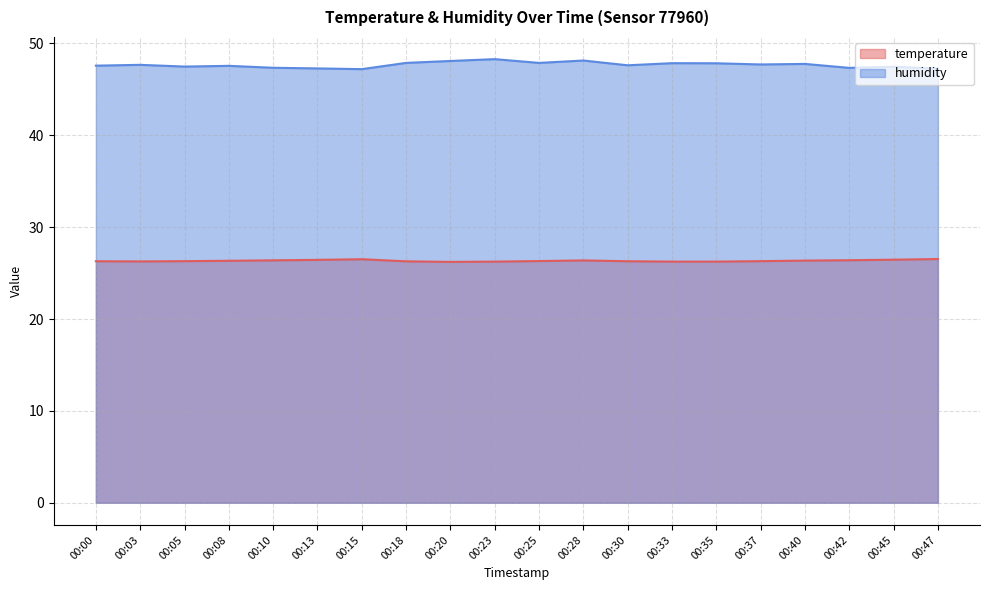

What is the difference between the highest and lowest values at 00:05?

21.2